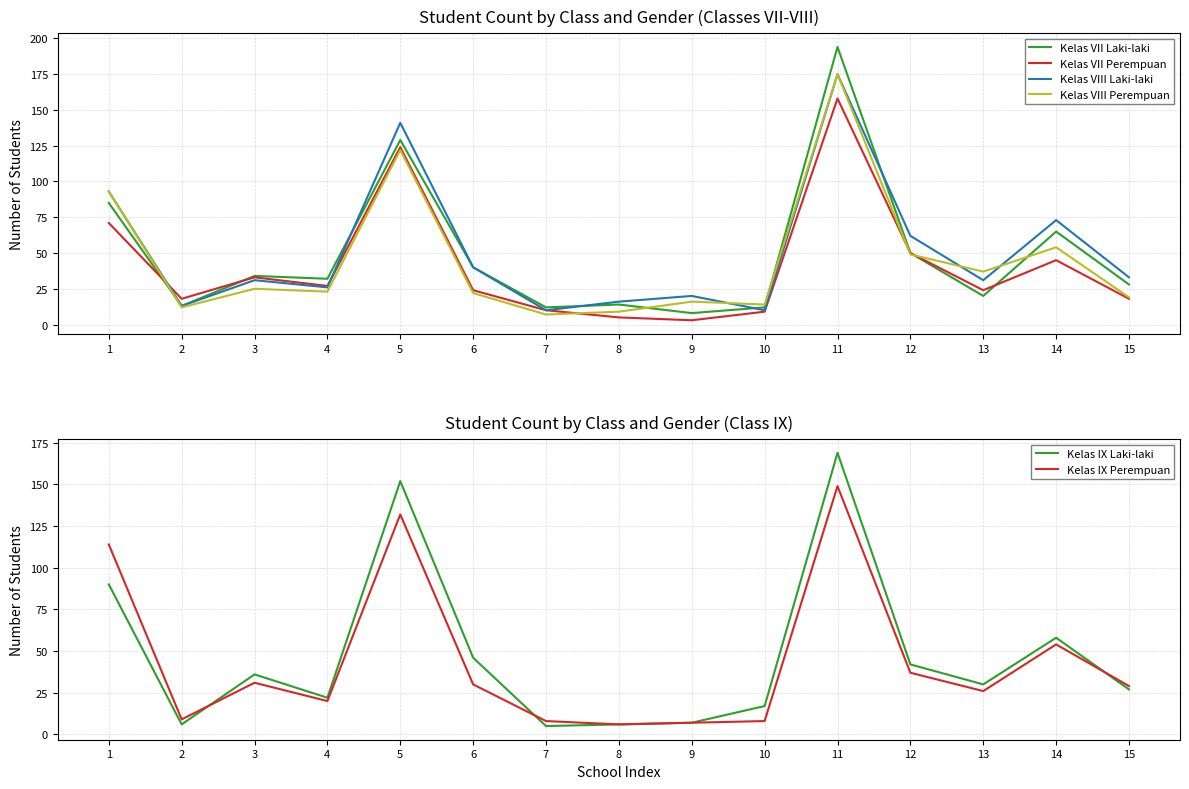

What value does the Kelas VII Perempuan series have at 5, to the nearest 50?

100